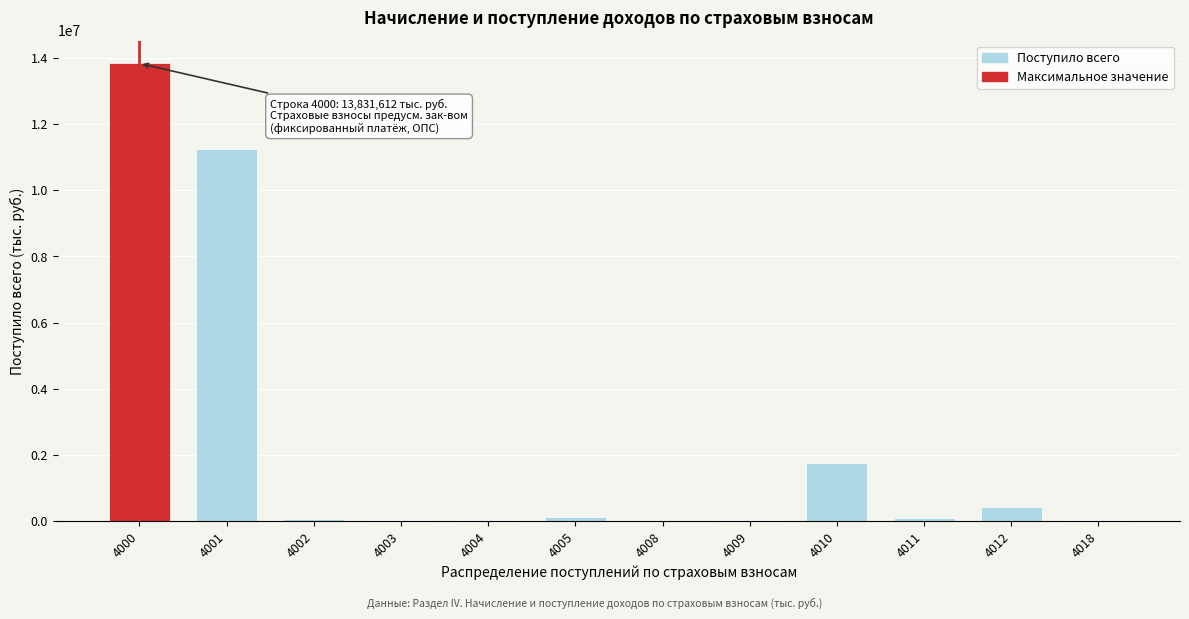

The value at 4000 is 13831612. True or false?

True